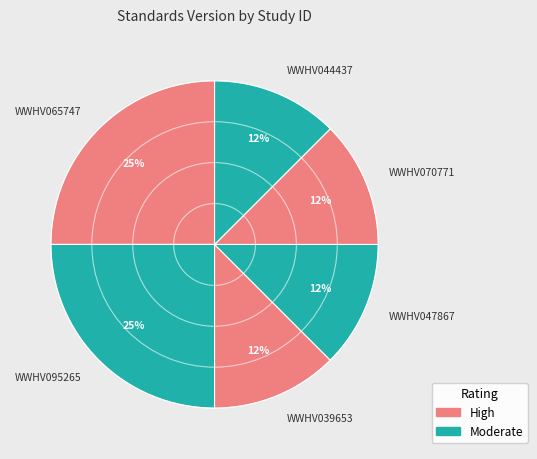

To the nearest percent, what is the average slice percentage?

17%